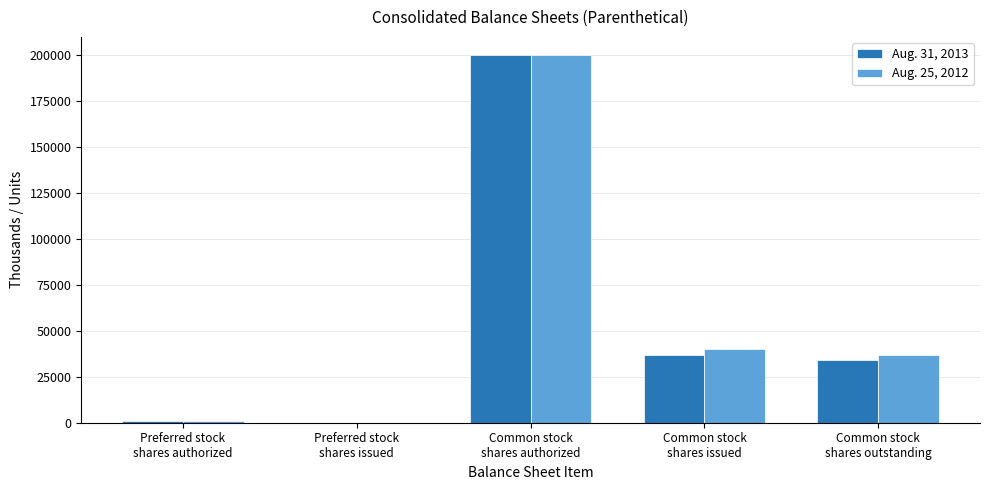

Which category has the highest value in the Aug. 25, 2012 series?

Common stock
shares authorized